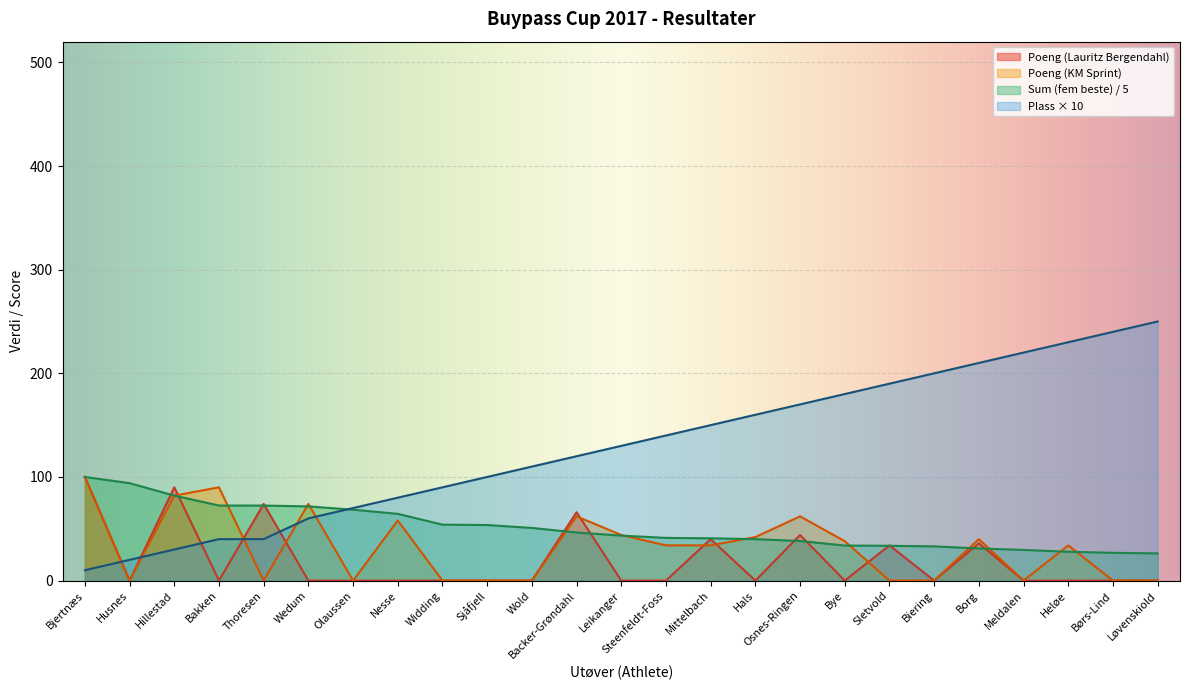

Which category has the highest value across all series?

Løvenskiold